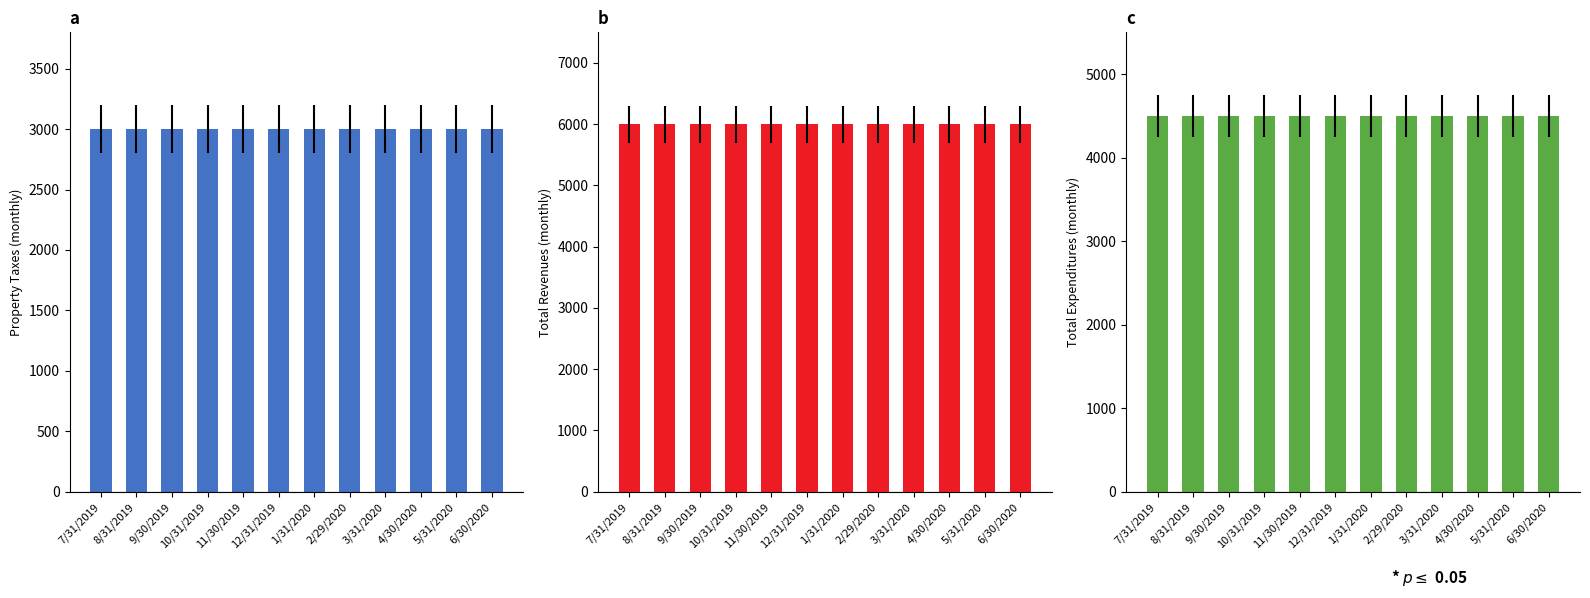

The Total Revenues series shows 6000 at 9/30/2019. True or false?

True